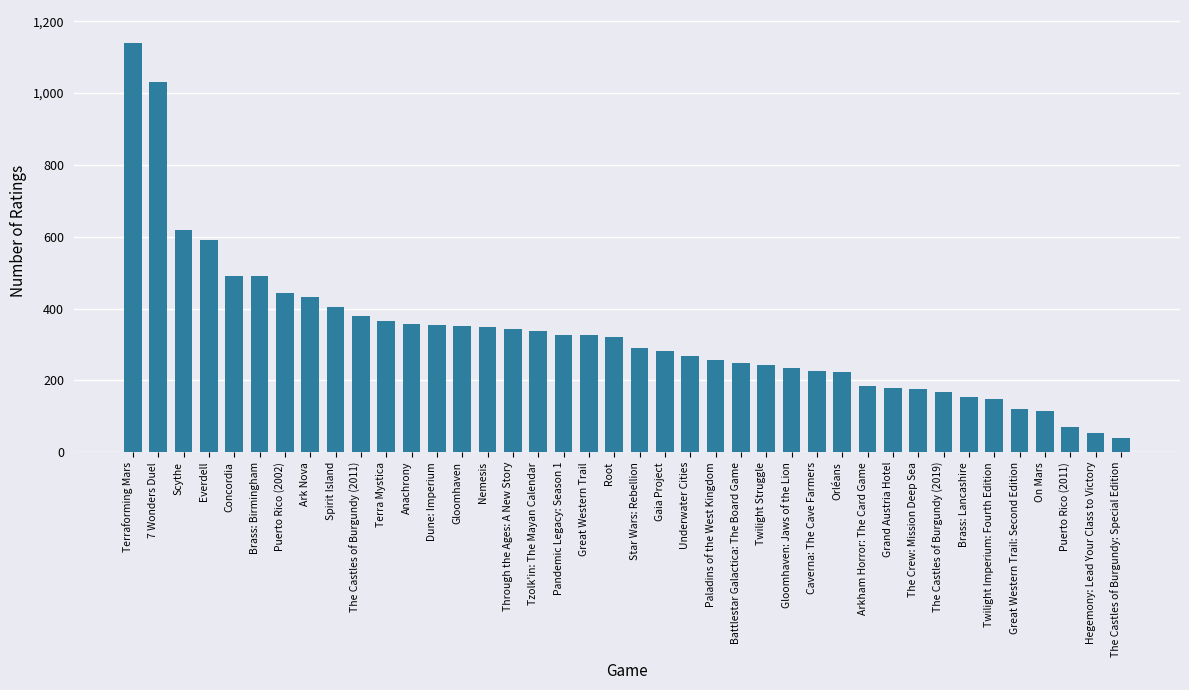

What is the value of the 4th bar from the left?

590